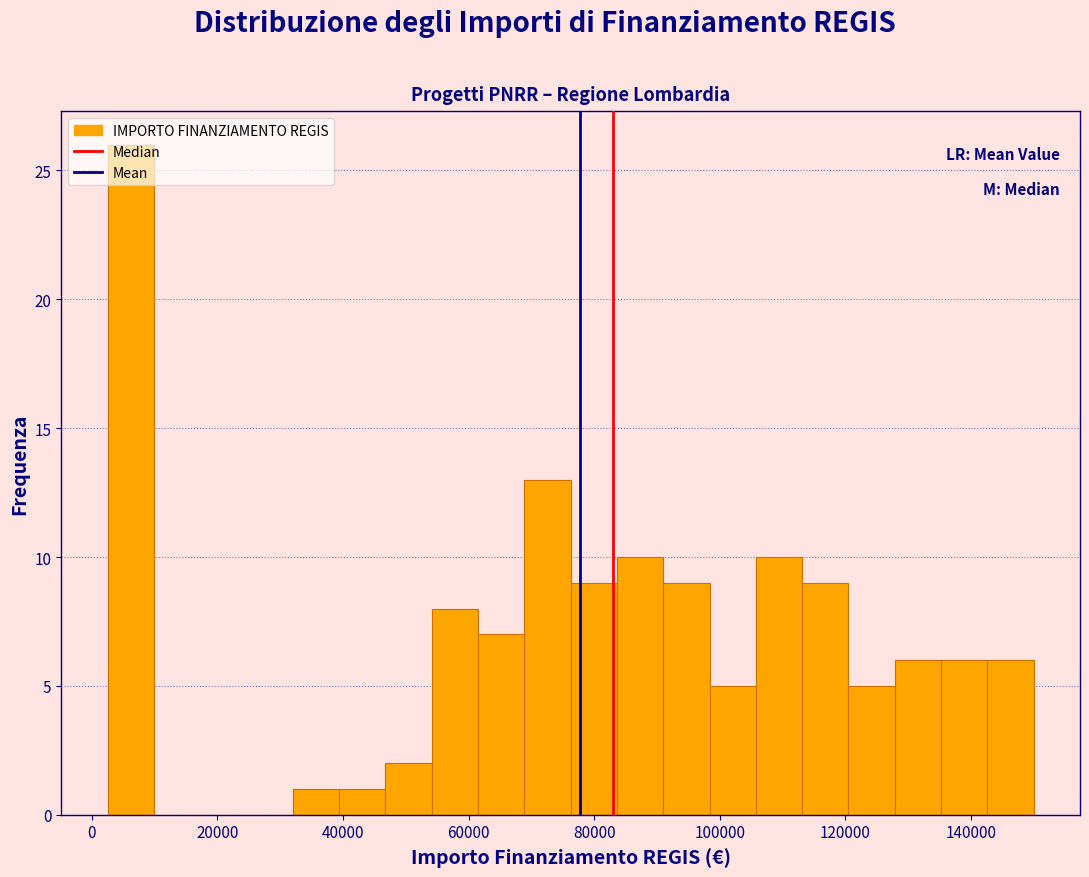

Around what value on the x-axis is the tallest bar? Give the approximate position of its centre, as read against the axis.

6000